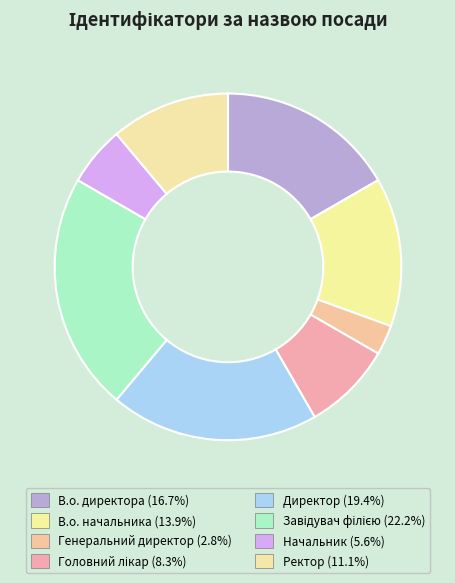

Count the number of slices in the pie.

8